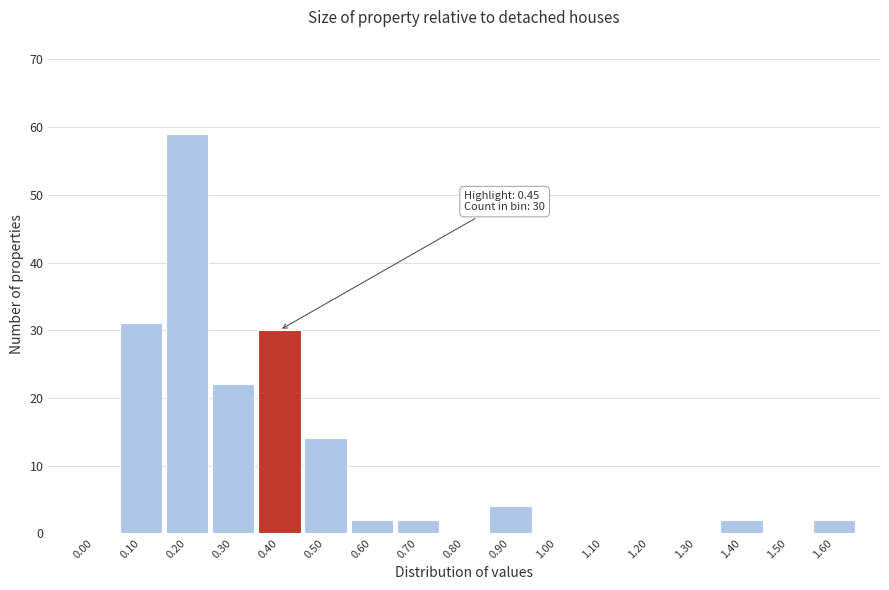

Reading left to right, what are all the values shown in this chart?

0.00=0	0.10=31	0.20=59	0.30=22	0.40=30	0.50=14	0.60=2	0.70=2	0.80=0	0.90=4	1.00=0	1.10=0	1.20=0	1.30=0	1.40=2	1.50=0	1.60=2